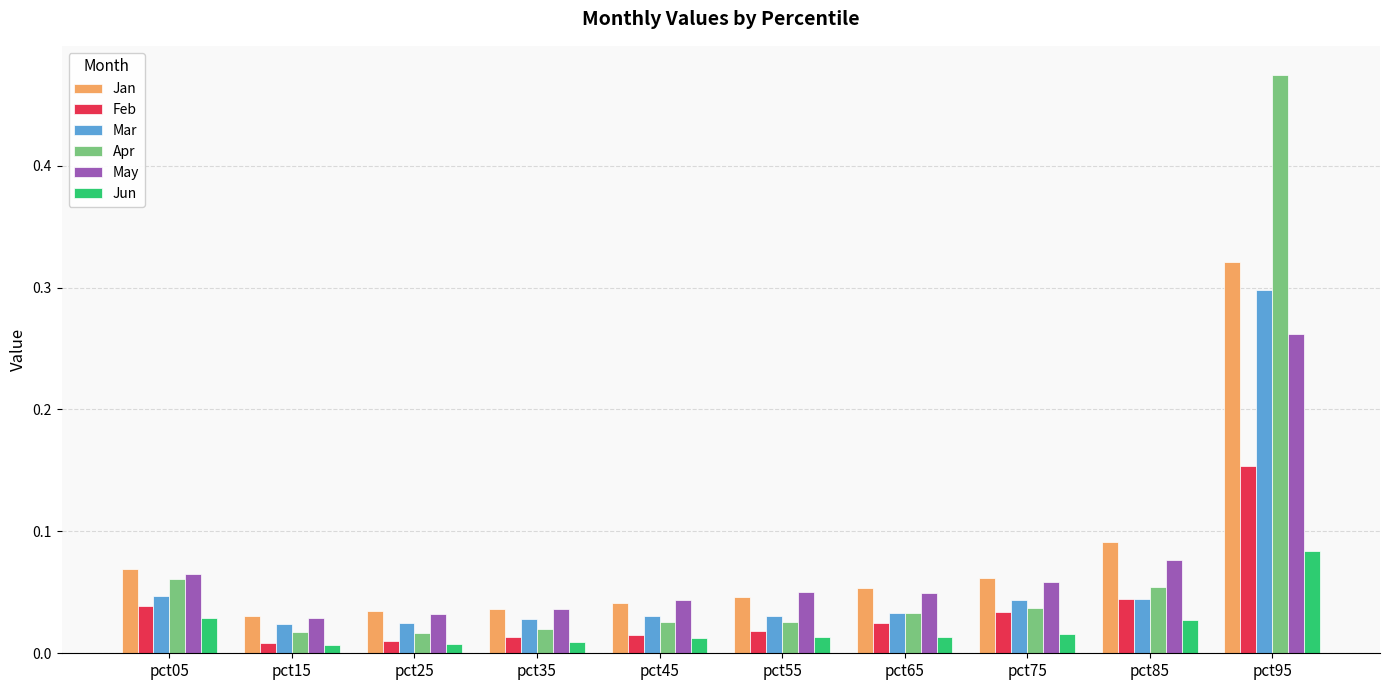

Are the bars horizontal?

No